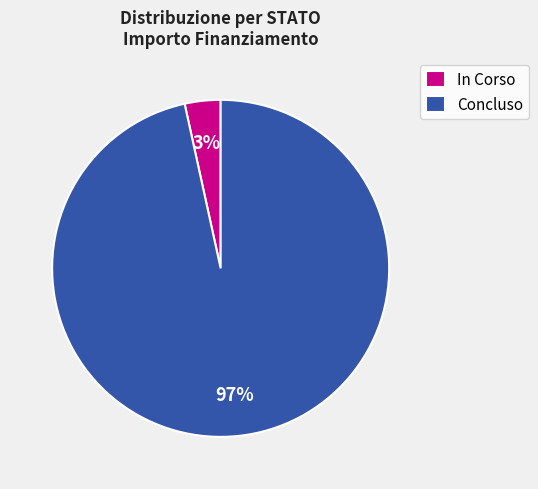

Rank the categories by value from lowest to highest.

In Corso, Concluso